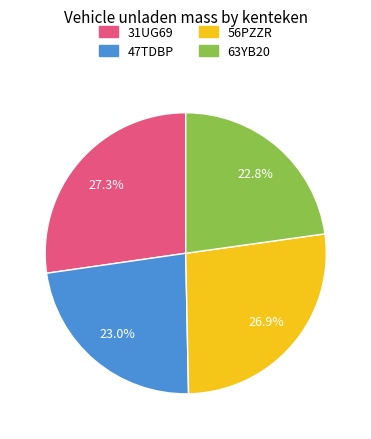

To the nearest percent, what is the combined percentage of 31UG69 and 47TDBP?

50%